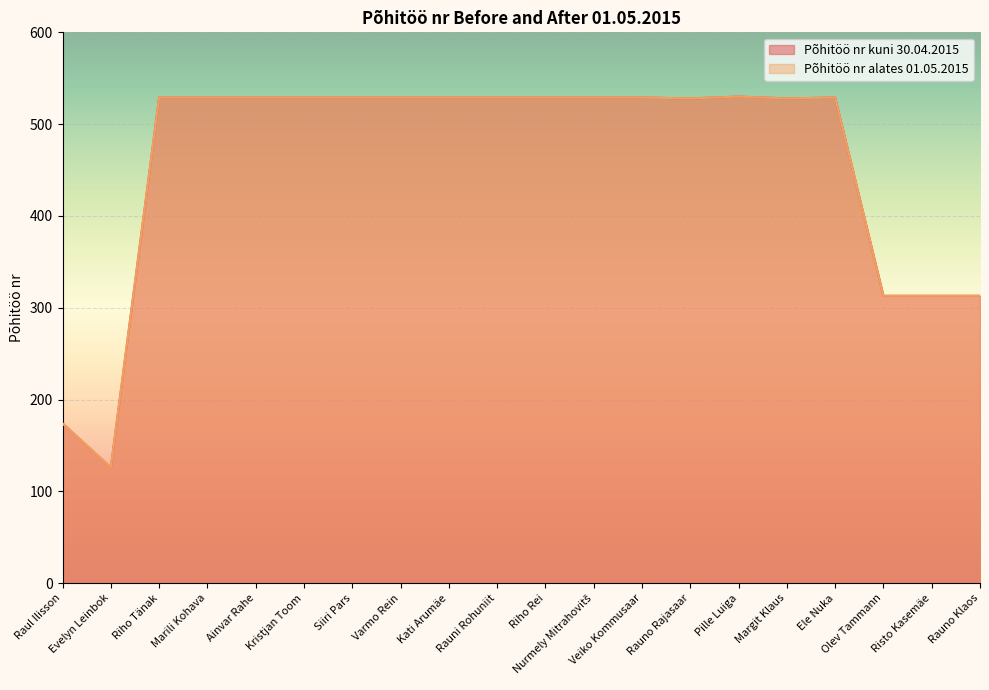

What position from the left is Veiko Kommusaar?

13